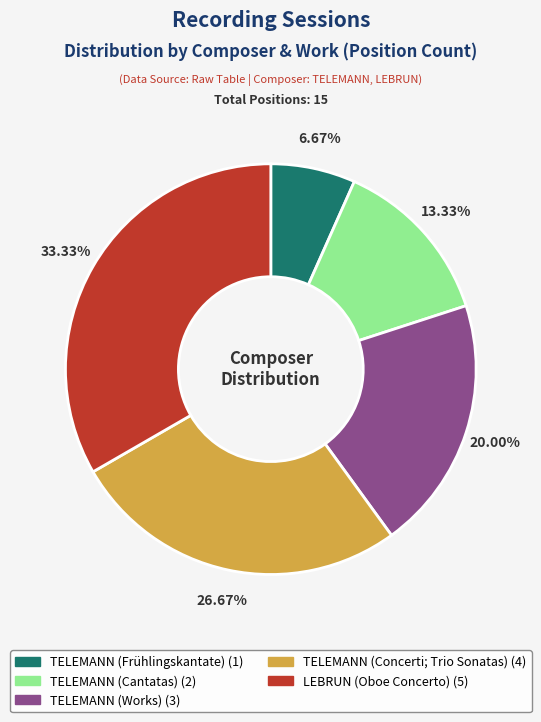

Does any single category account for the majority?

No